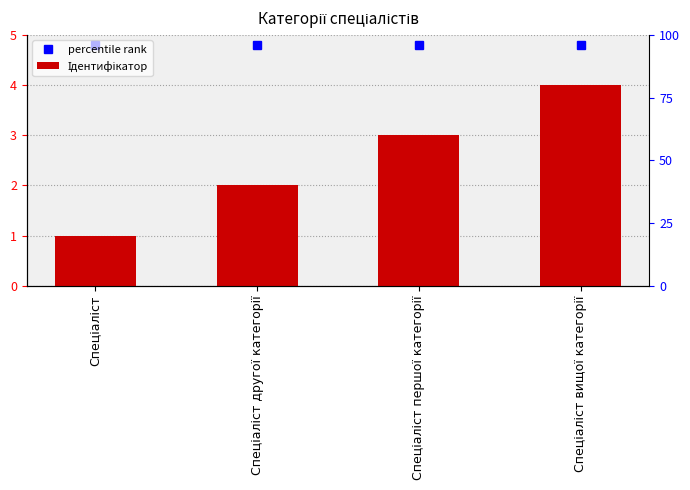

Reading right to left, extract all data points from this chart.

4	3	2	1